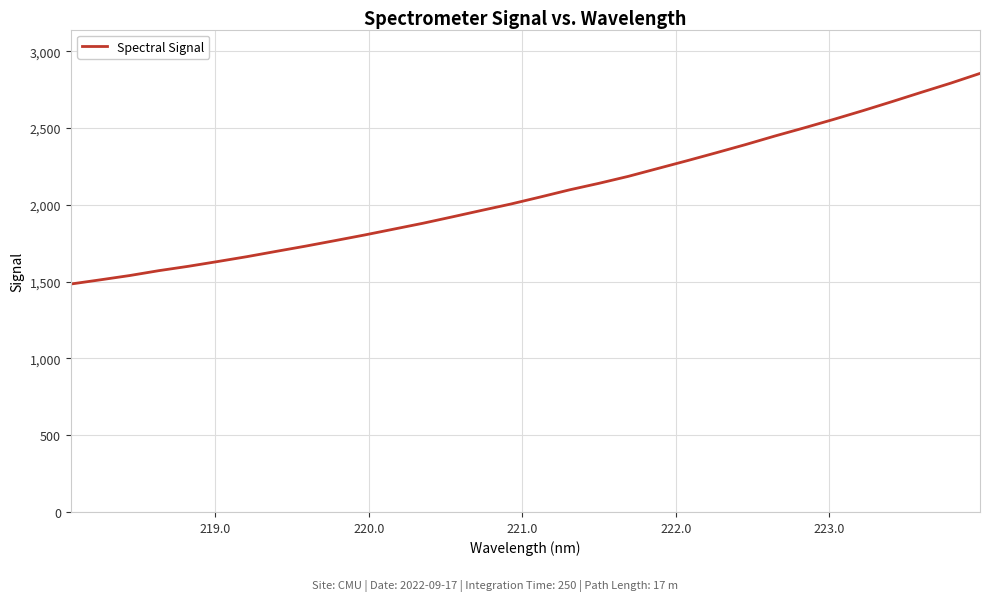

What is the difference between the maximum and minimum values?

1371.7